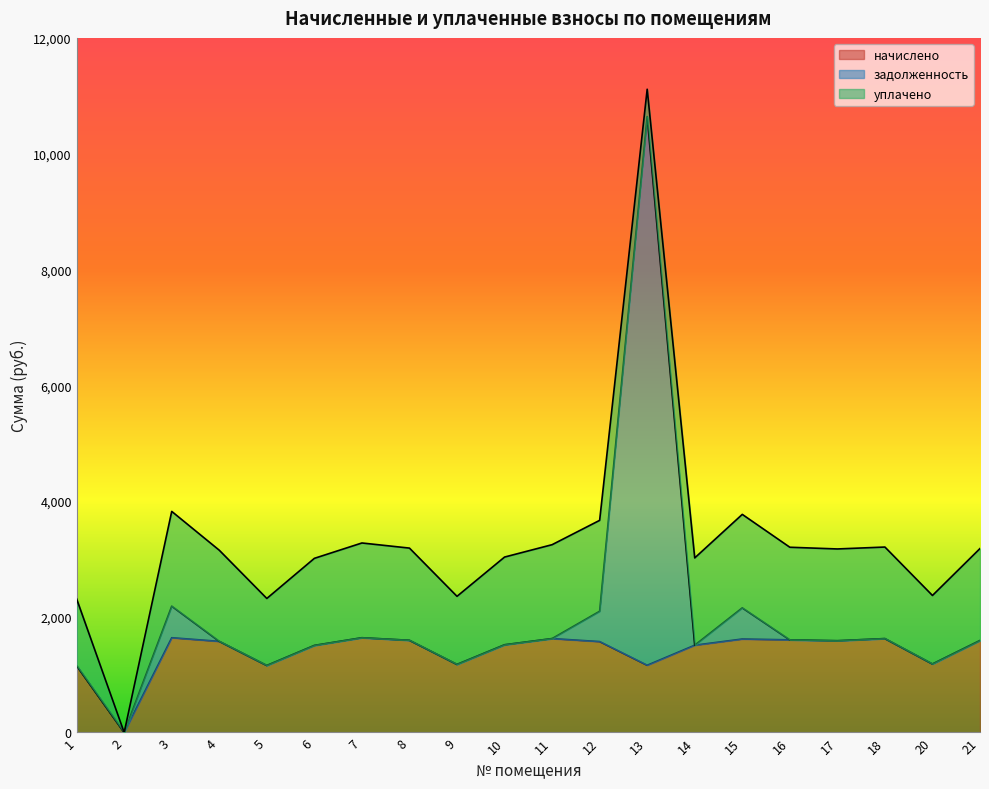

True or false: начислено and задолженность intersect in this chart.

False